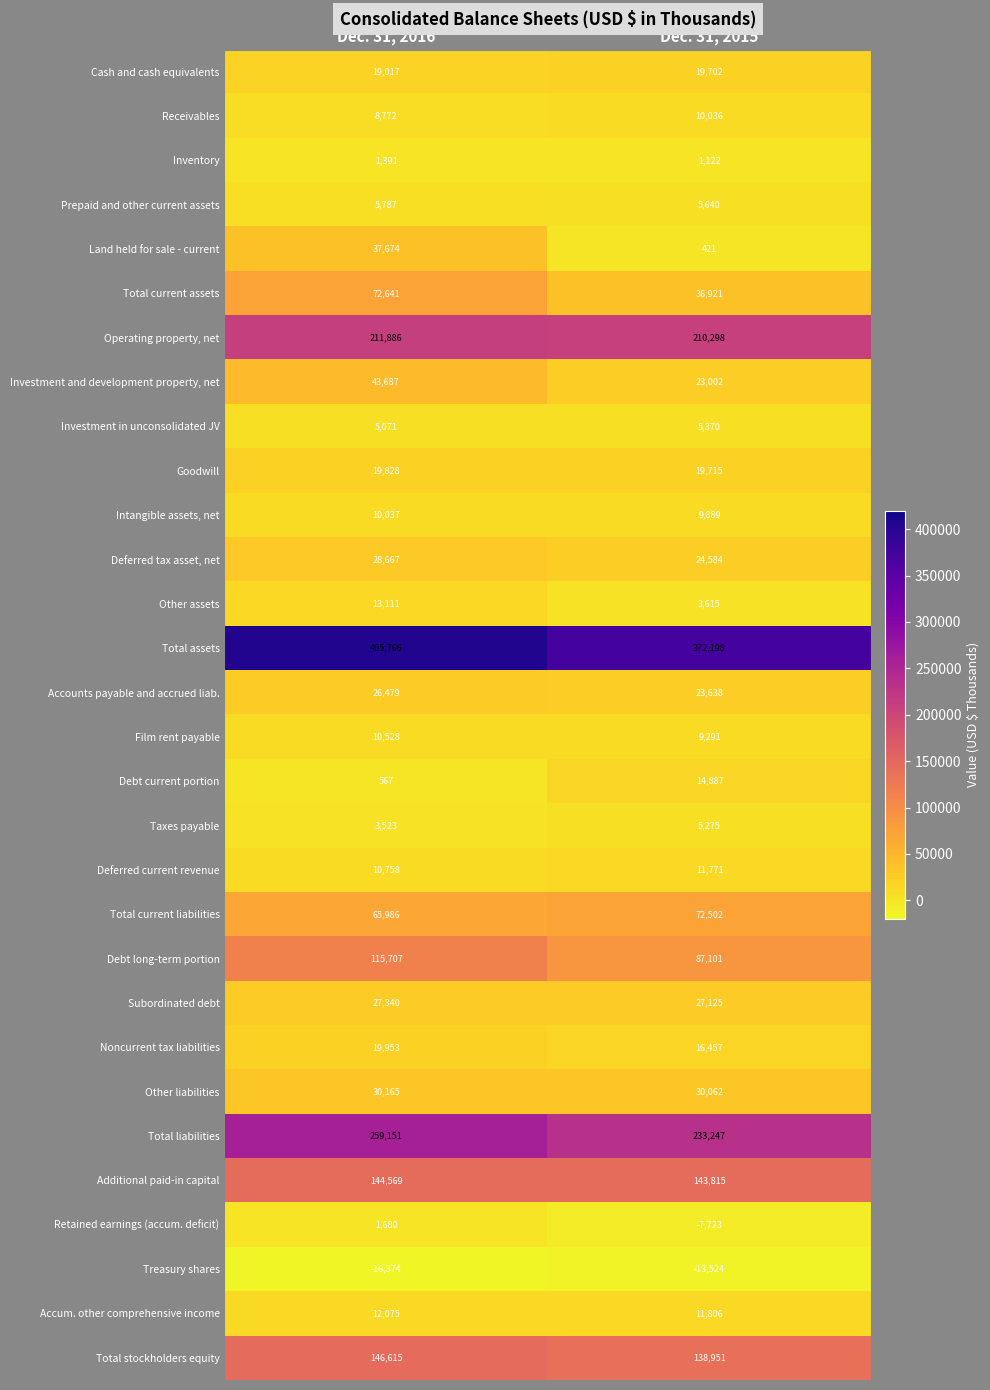

What value does the Subordinated debt series have at Dec. 31, 2016, to the nearest 5?

27340